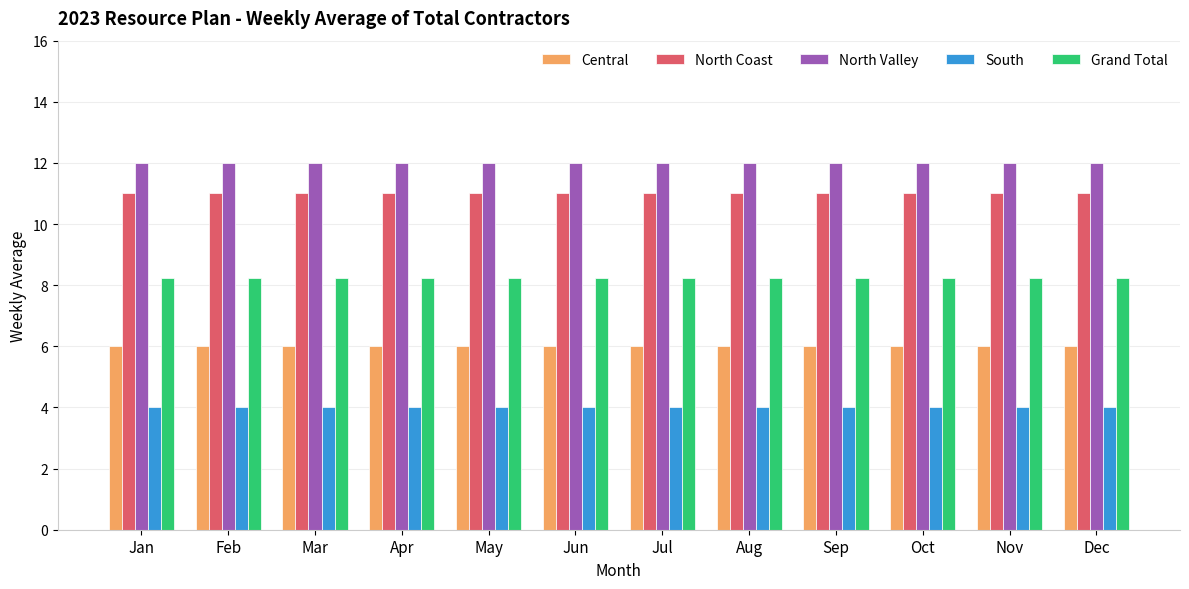

What is the lowest value of the North Valley series?

12.0